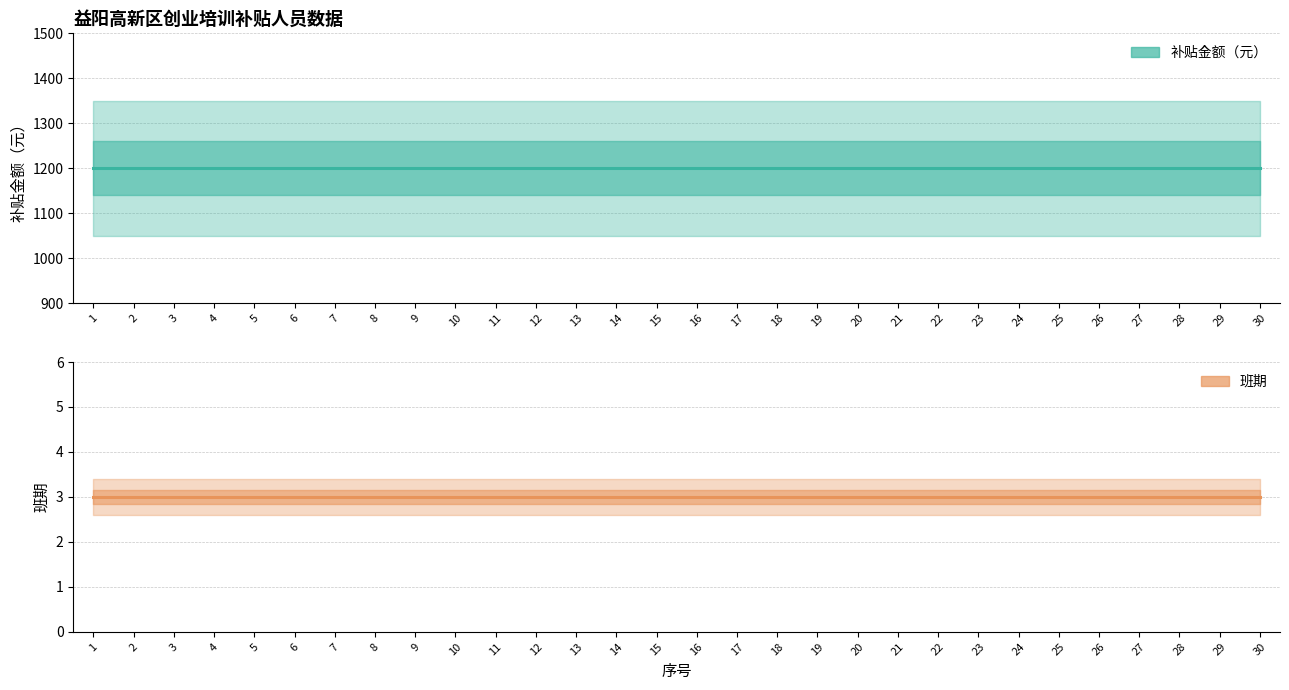

Which series has the largest total across all categories?

补贴金额（元）